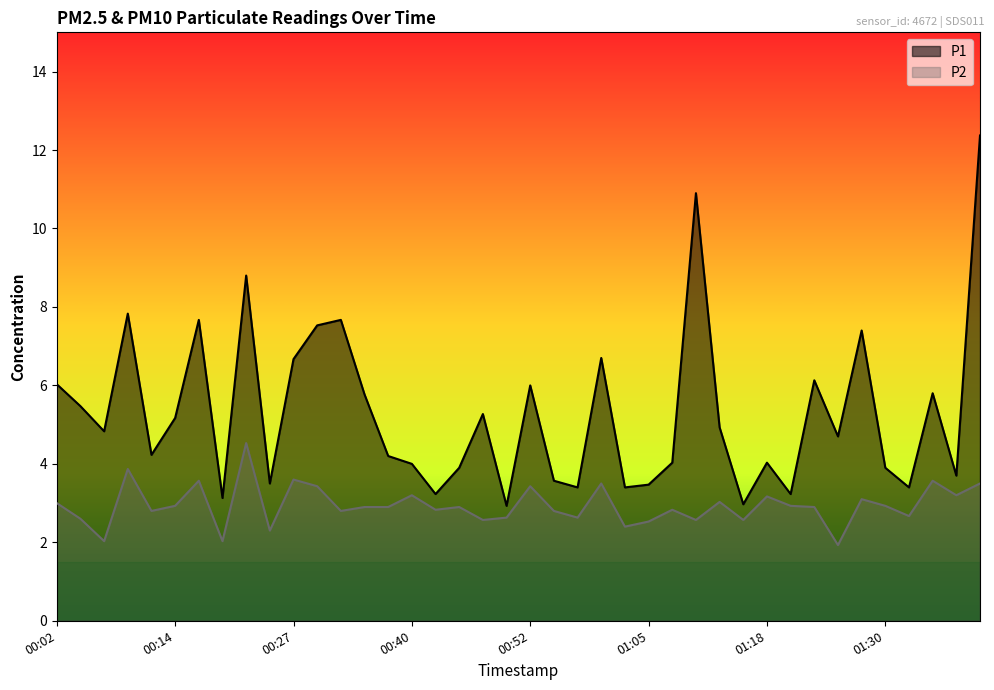

Which series has the largest range (max minus min)?

P1